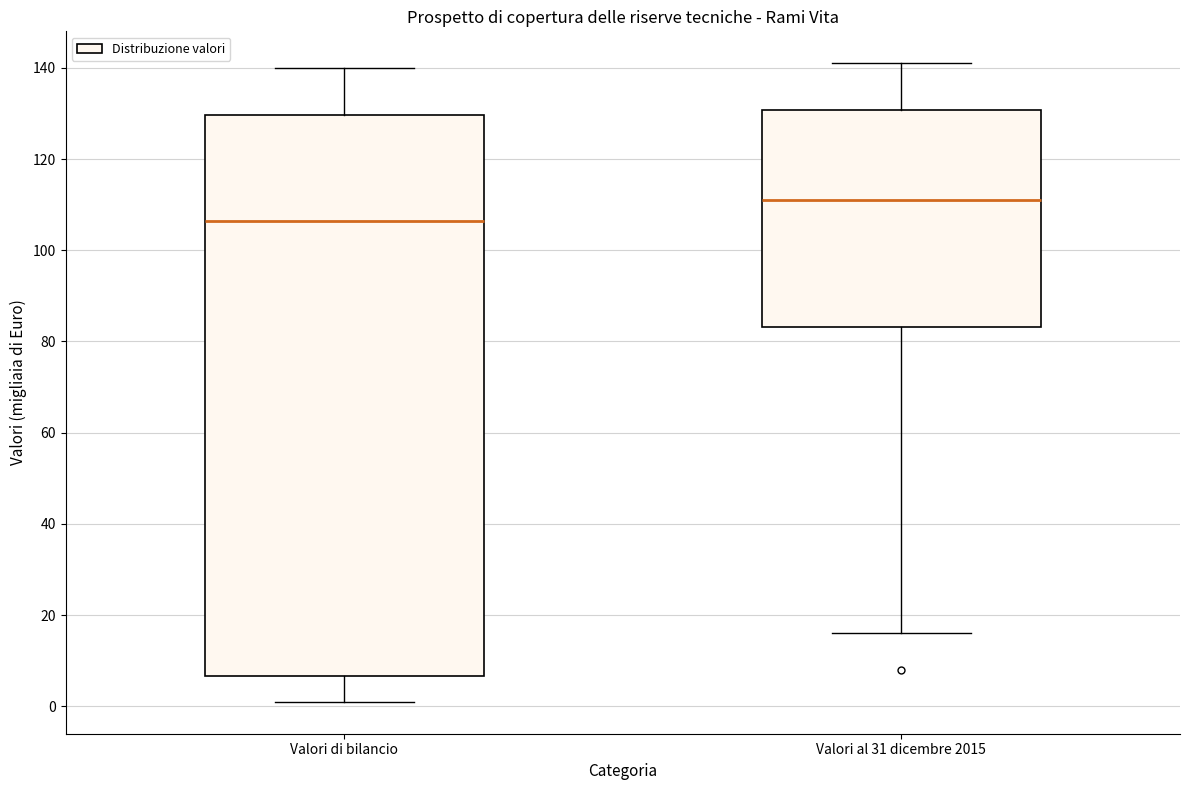

Comparing the boxes themselves (not the whiskers), which one is the tallest?

Valori di bilancio